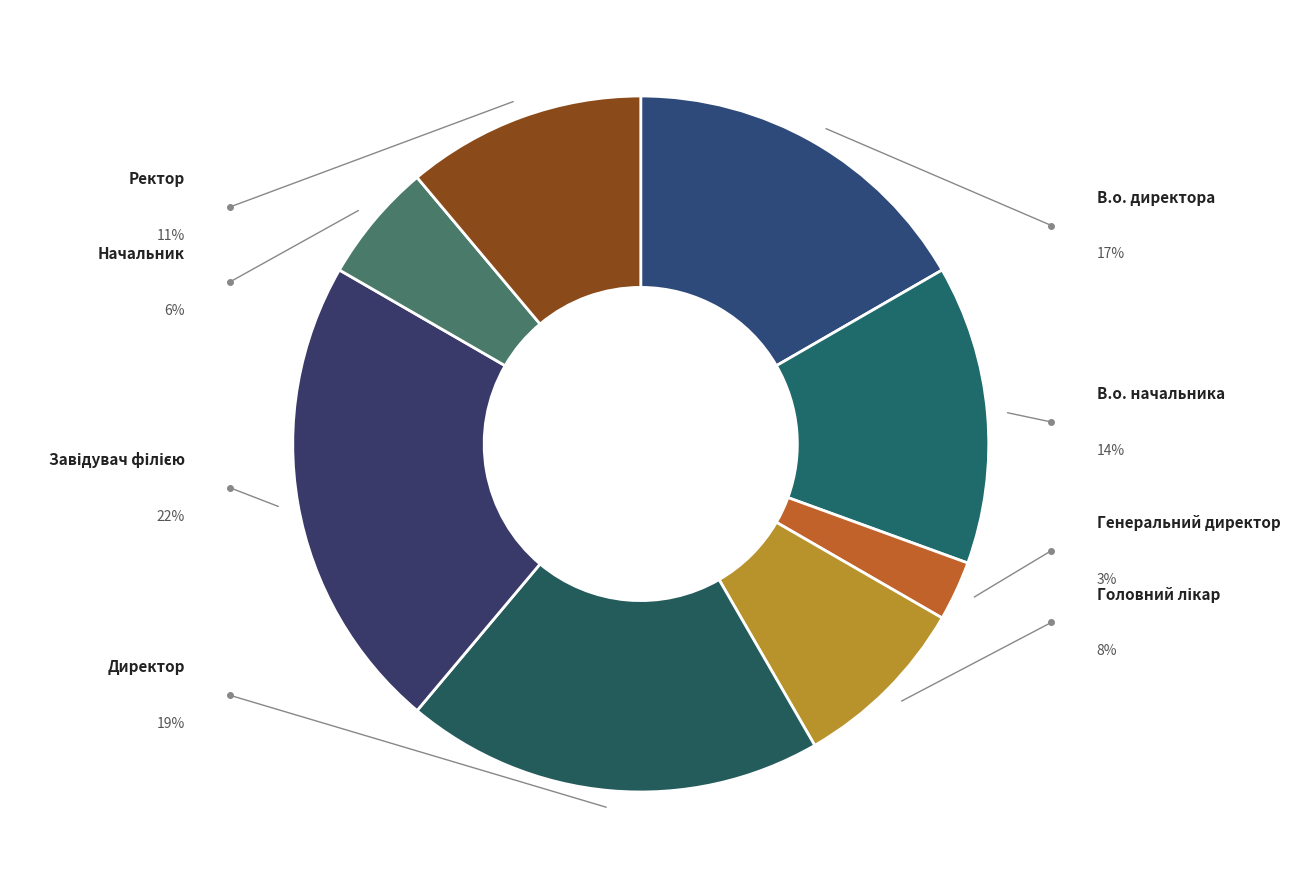

How many segments does this pie chart have?

8